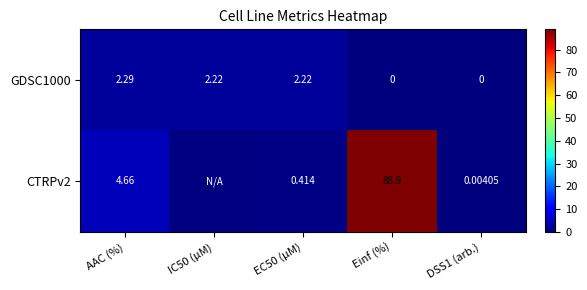

What is the sum of the GDSC1000 values at AAC (%) and Einf (%)?

2.3